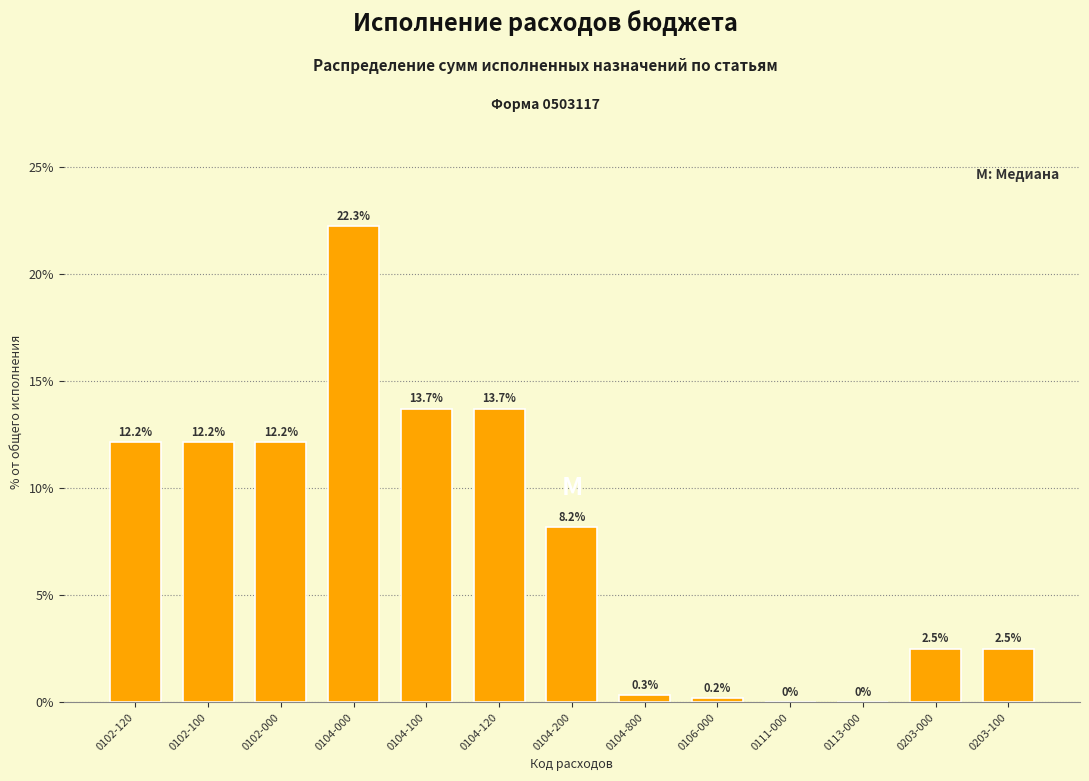

Reading left to right, extract all data points from this chart.

0102-120=12.2	0102-100=12.2	0102-000=12.2	0104-000=22.3	0104-100=13.7	0104-120=13.7	0104-200=8.2	0104-800=0.3	0106-000=0.2	0111-000=0.0	0113-000=0.0	0203-000=2.5	0203-100=2.5